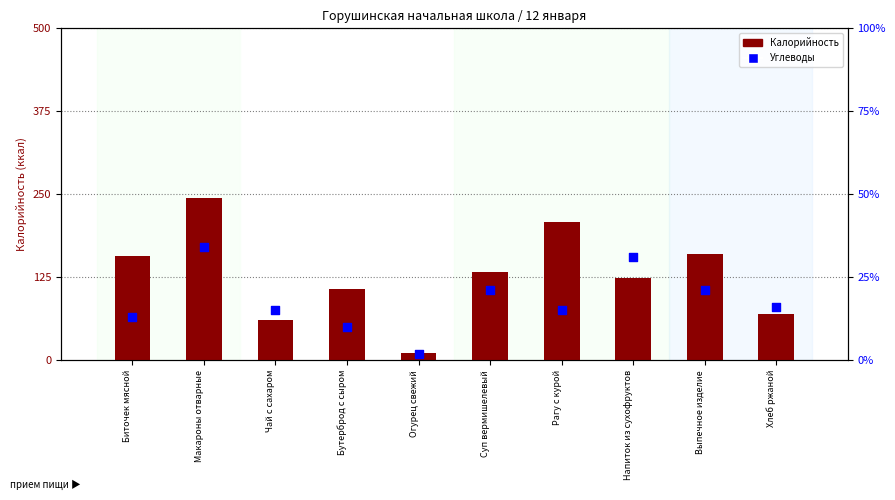

What is the total value across all series at Хлеб ржаной?

85